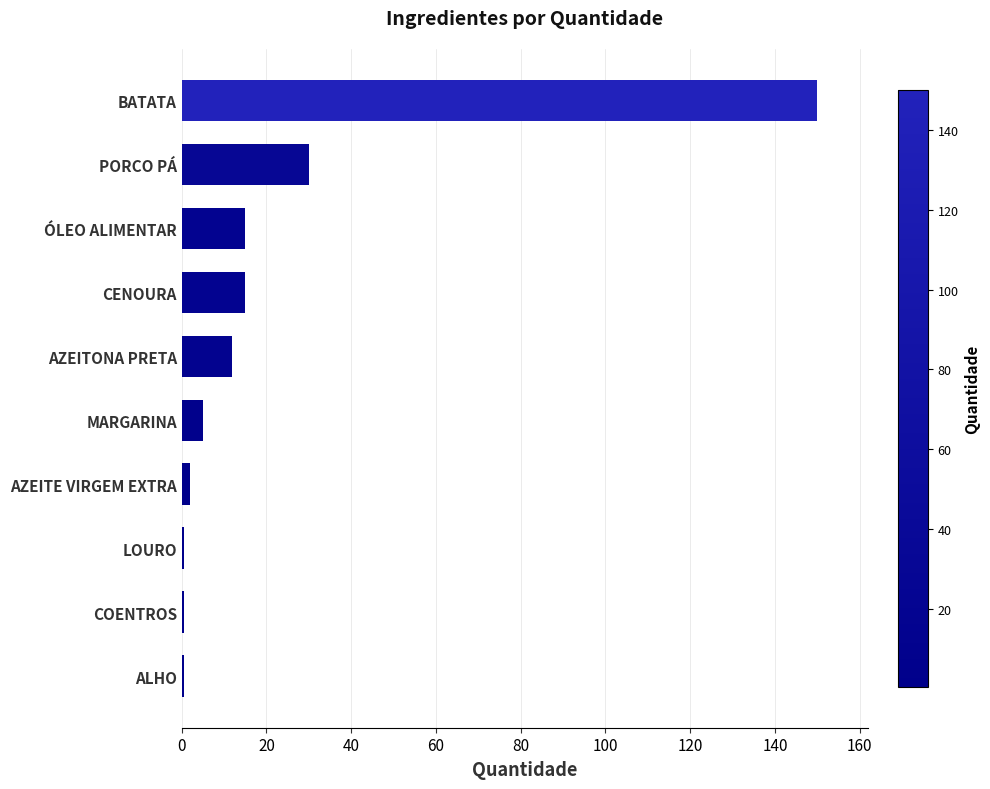

How many categories are shown in the chart?

10